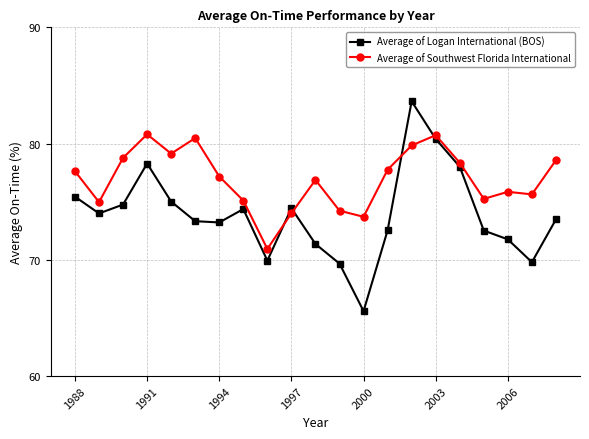

Which series has the largest total across all categories?

Average of Southwest Florida International